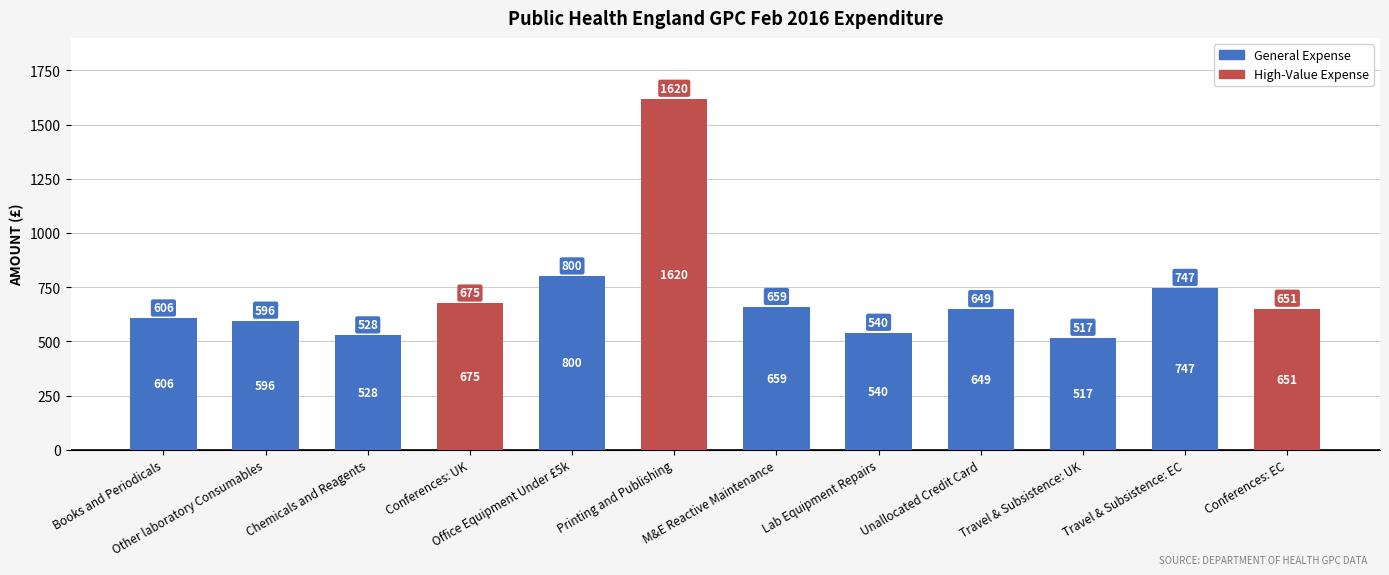

Which category has the lowest value across all series?

Travel & Subsistence: UK